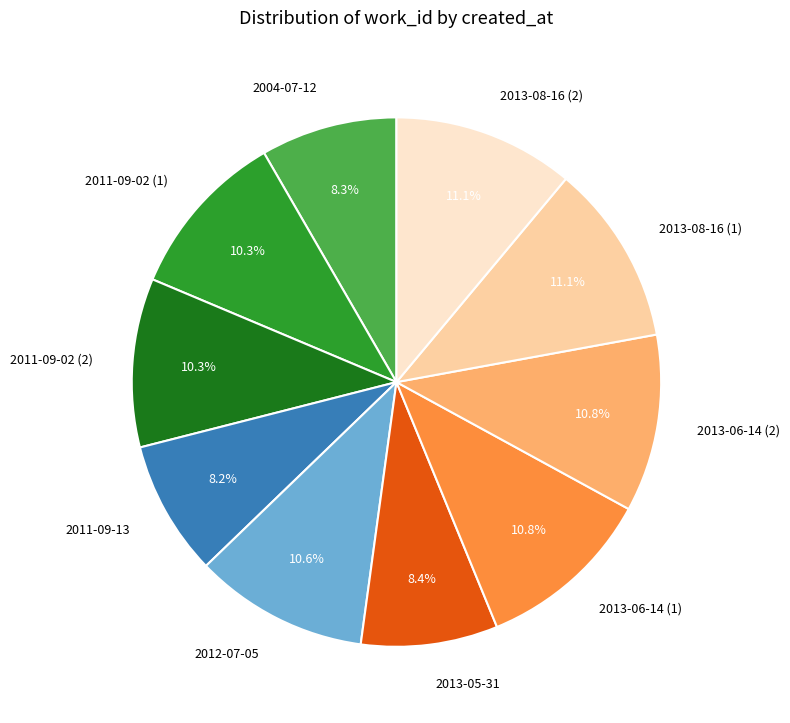

To the nearest percent, what percentage of the pie is 2013-05-31?

8%